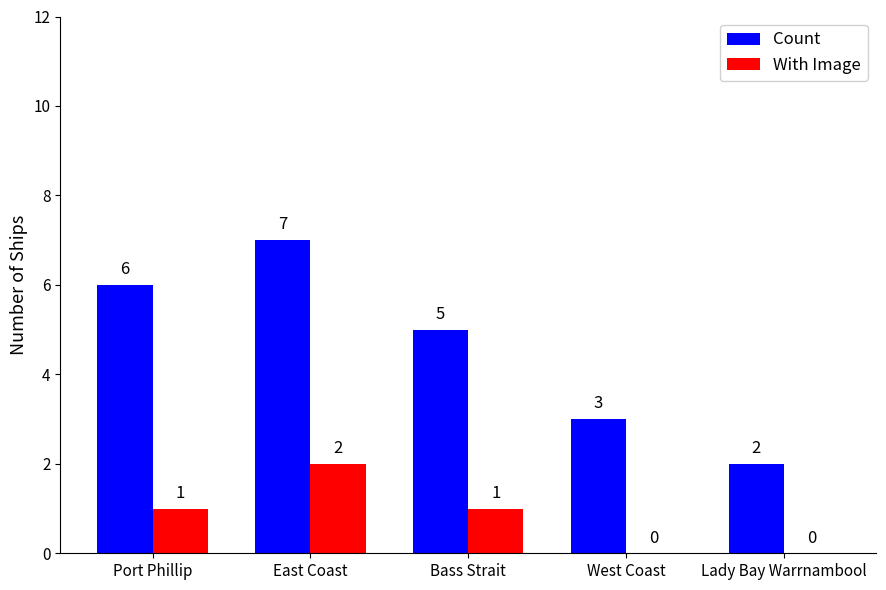

How many With Image values are between 0 and 1?

4